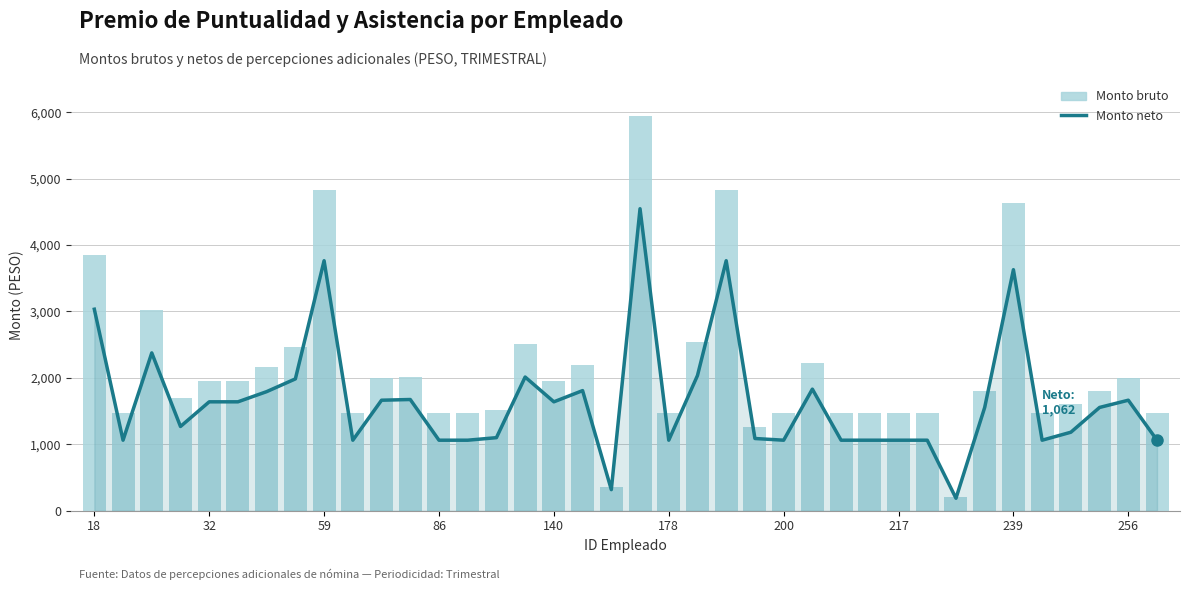

At 256, list the series in order from largest to smallest.

Monto bruto, Monto neto